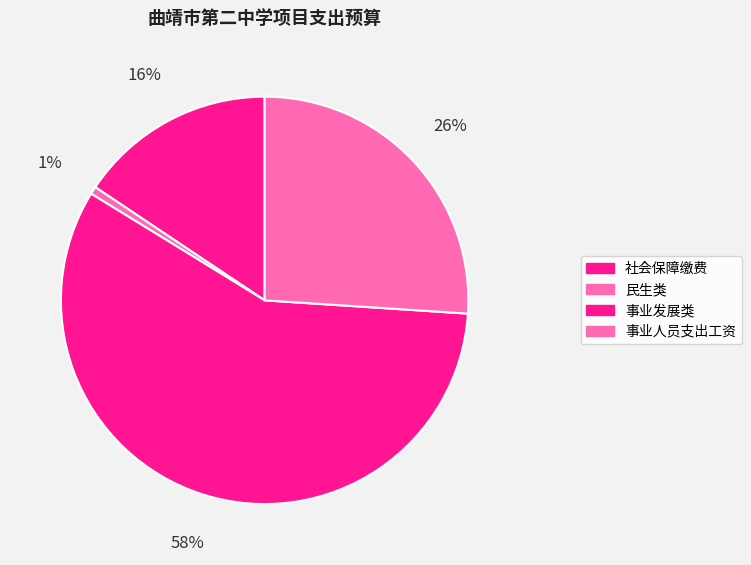

What is the change in value from 民生类 to 事业人员支出工资?

+244.2